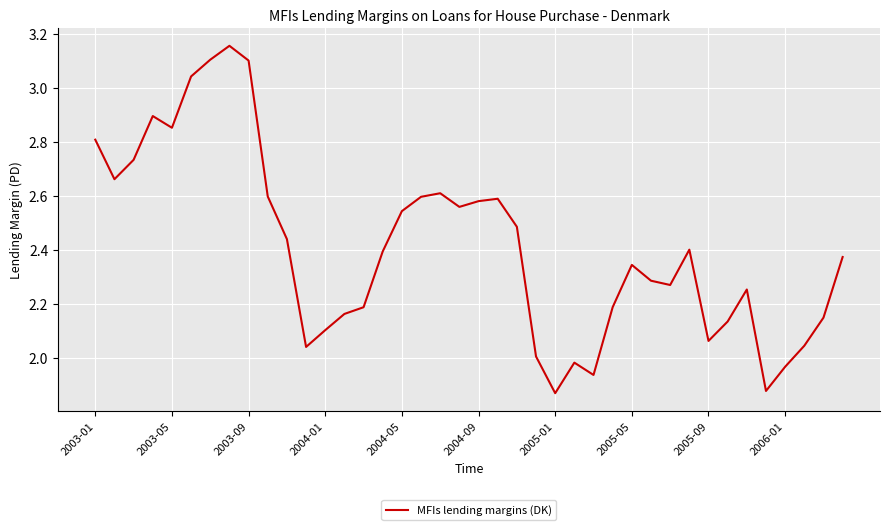

What is the difference between the maximum and minimum values?

1.3